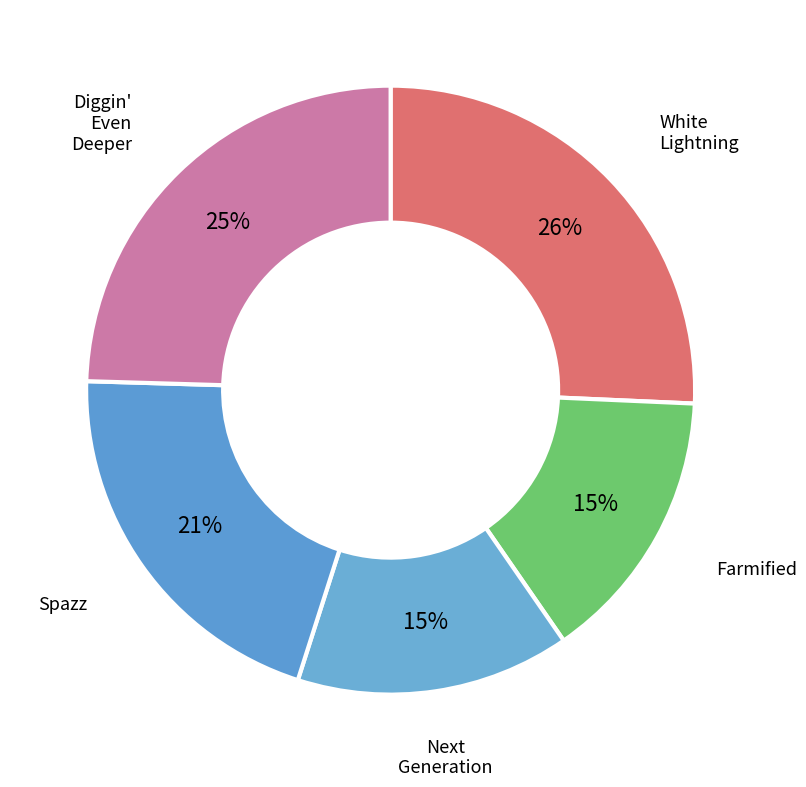

To the nearest percent, what is the average slice percentage?

20%